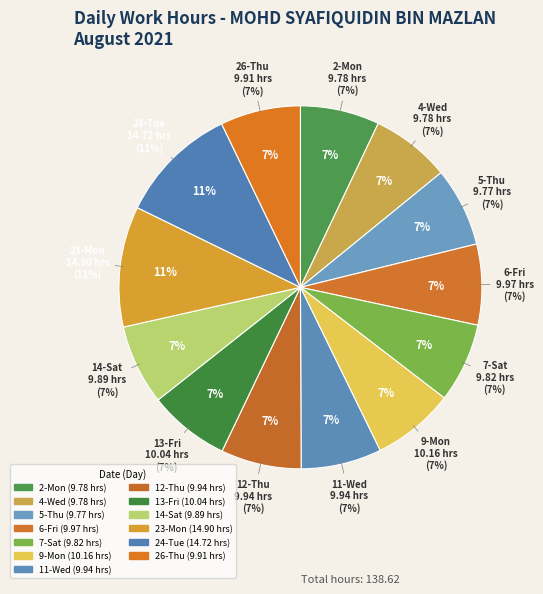

Rank the categories by value from highest to lowest.

23-Mon, 24-Tue, 9-Mon, 13-Fri, 6-Fri, 11-Wed, 12-Thu, 26-Thu, 14-Sat, 7-Sat, 2-Mon, 4-Wed, 5-Thu